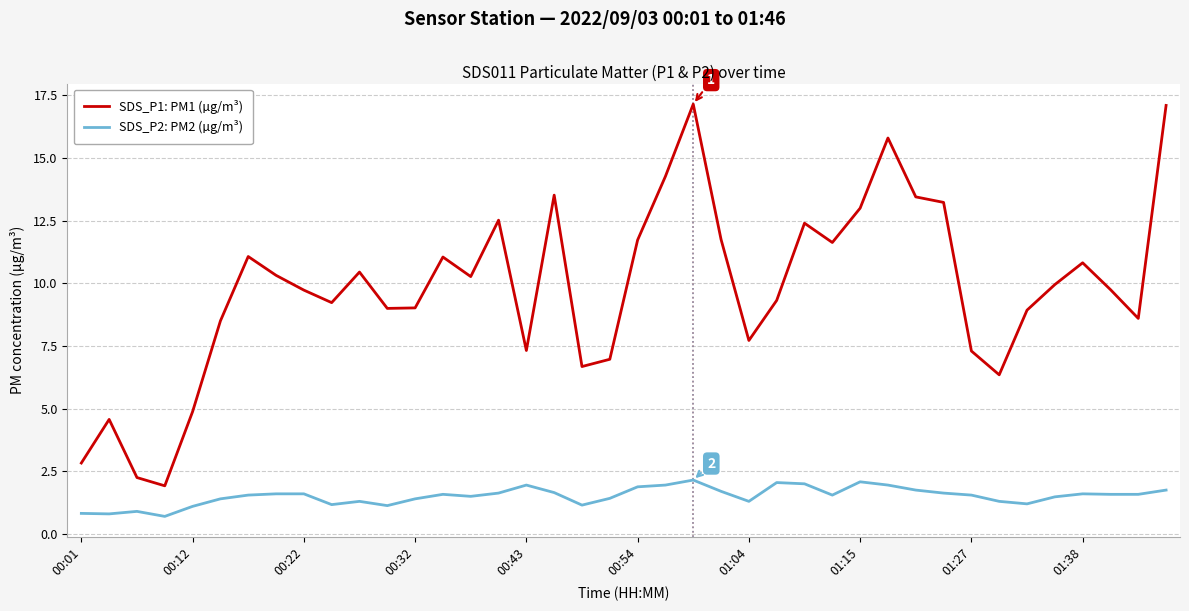

What is the minimum value shown in the chart?

0.7